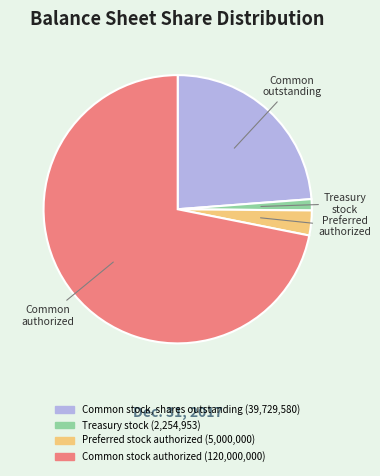

True or false: Preferred stock authorized accounts for 3% of the total.

True